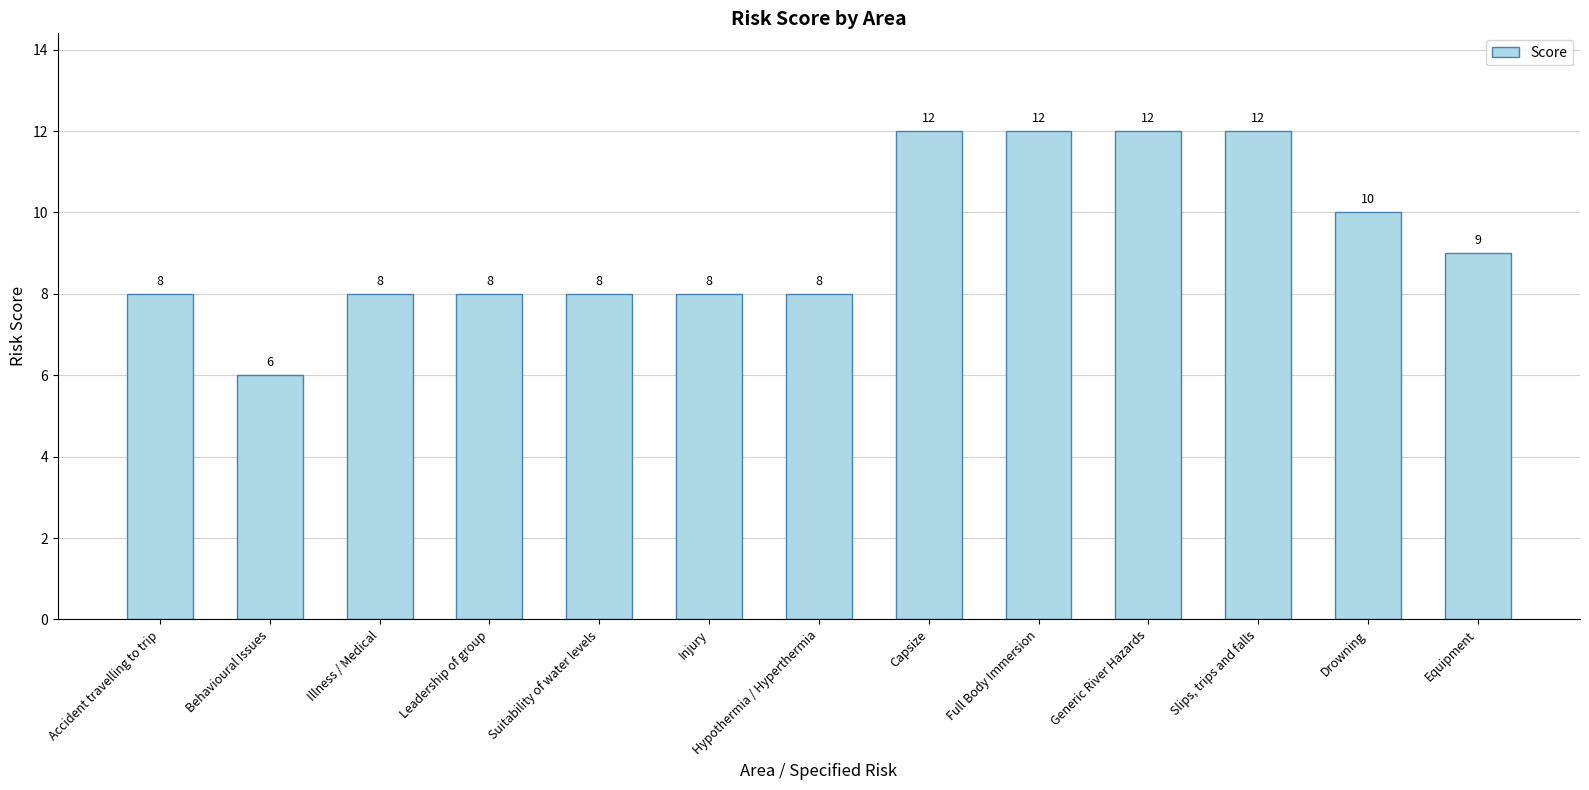

Is it true that the value at Accident travelling to trip is 4?

False